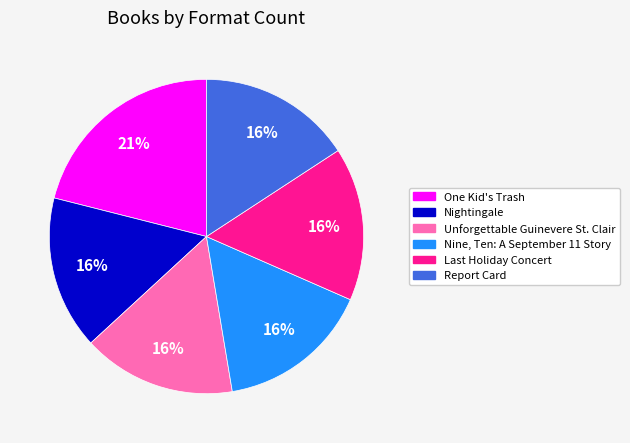

To the nearest percent, what is the difference between the One Kid's Trash and Nightingale slice percentages?

5%